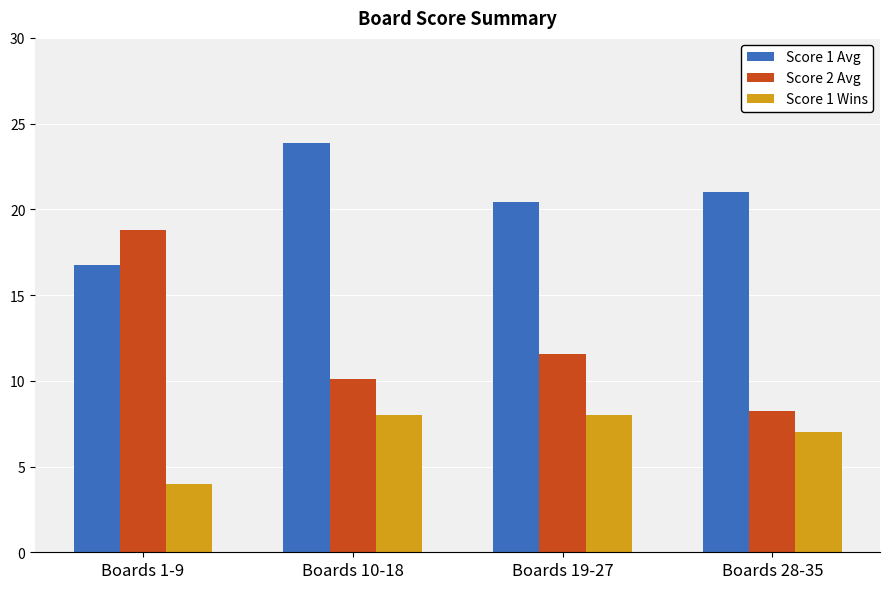

How many groups of bars are there?

4